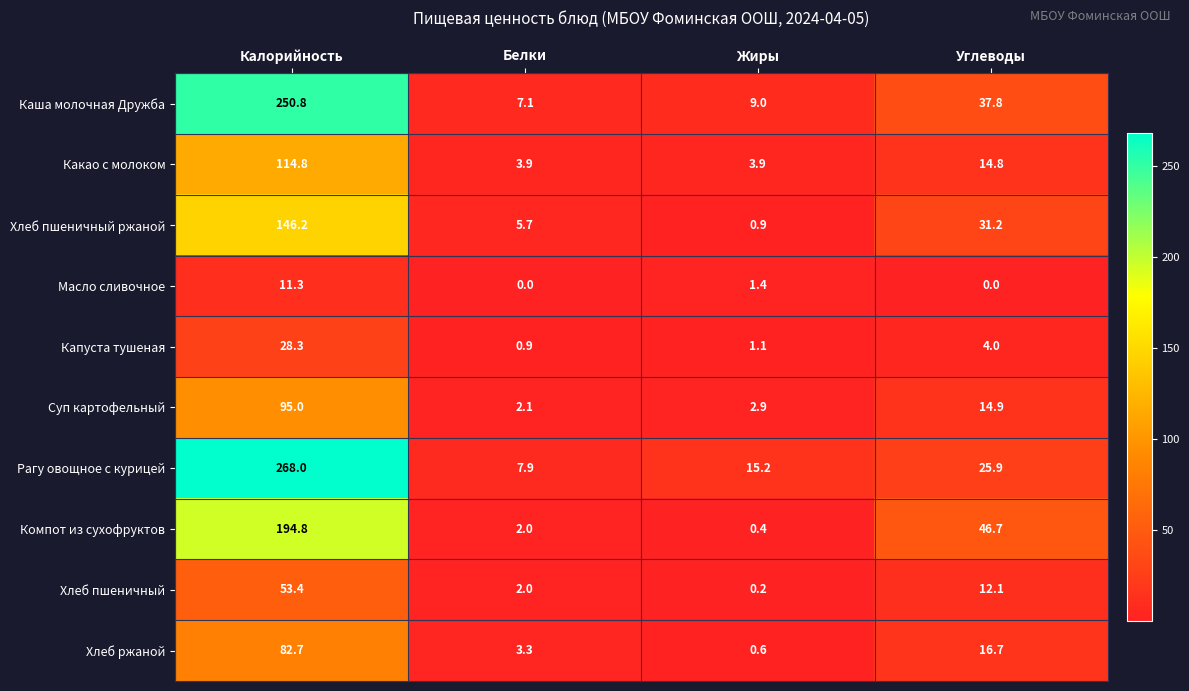

Which series has the widest spread of values?

Рагу овощное с курицей